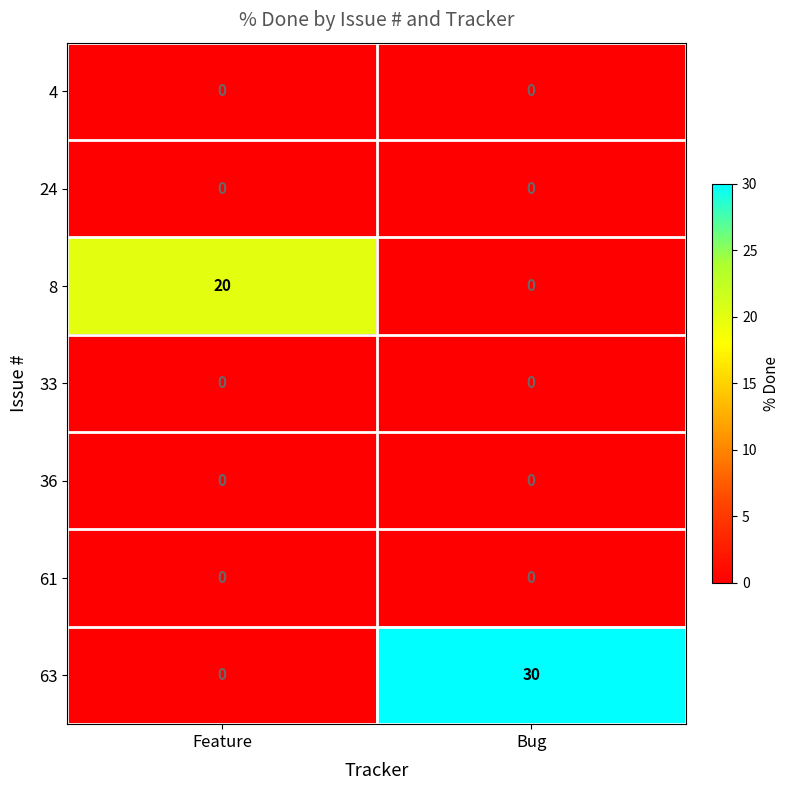

Which series has the largest total across all categories?

63